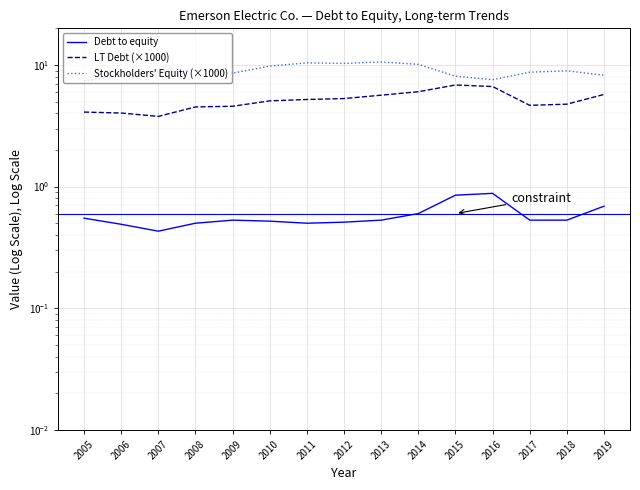

What is the sum of the Debt to equity values at 2013 and 2009?

1.1